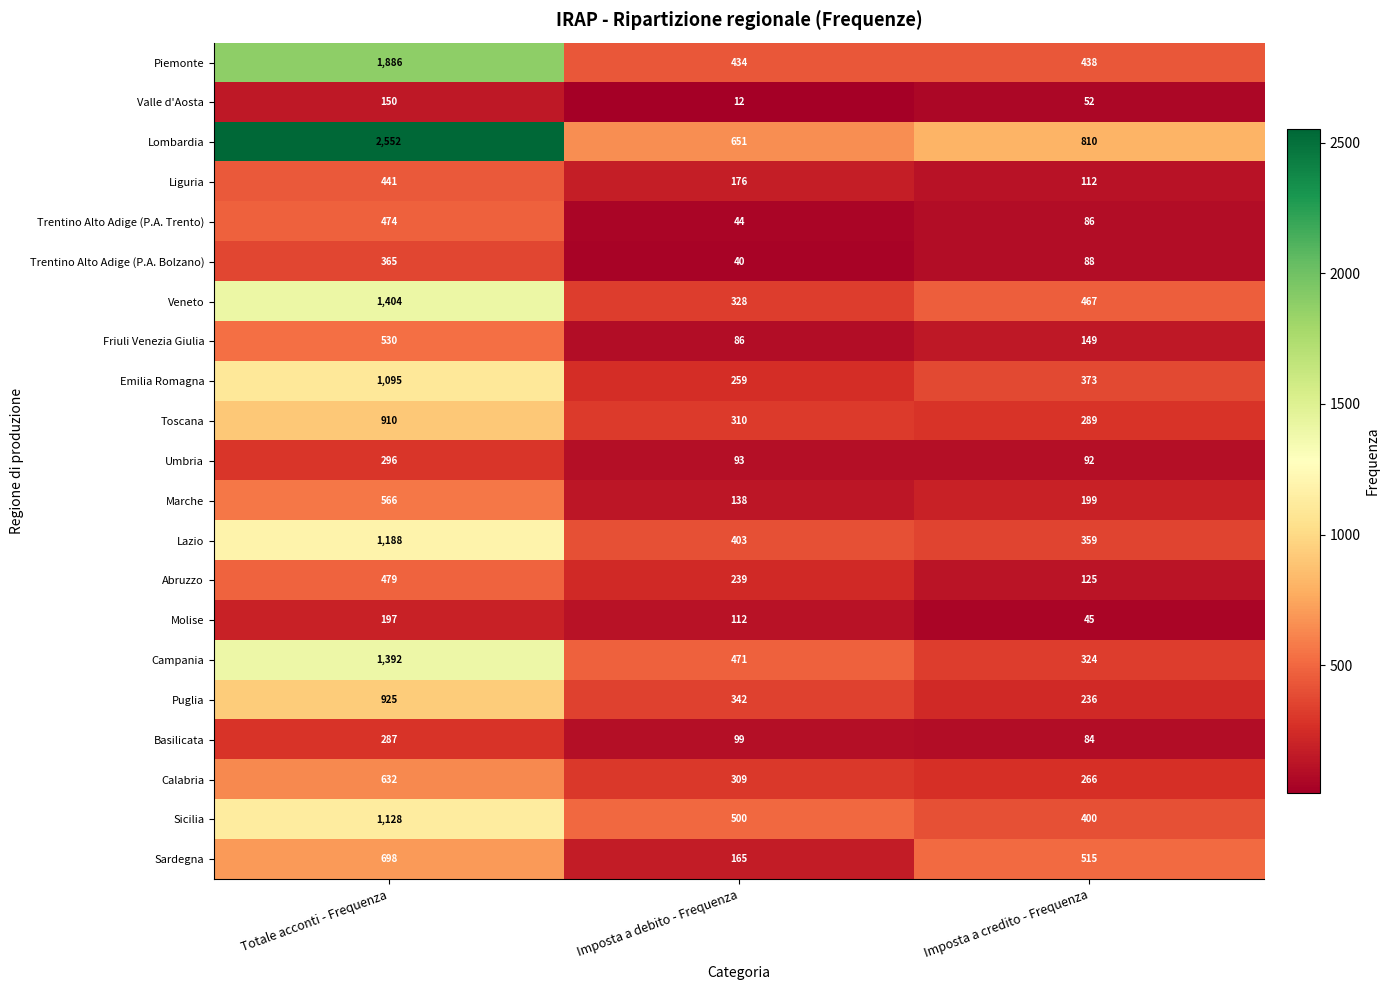

What is the difference between the highest and lowest values at Totale acconti - Frequenza?

2402